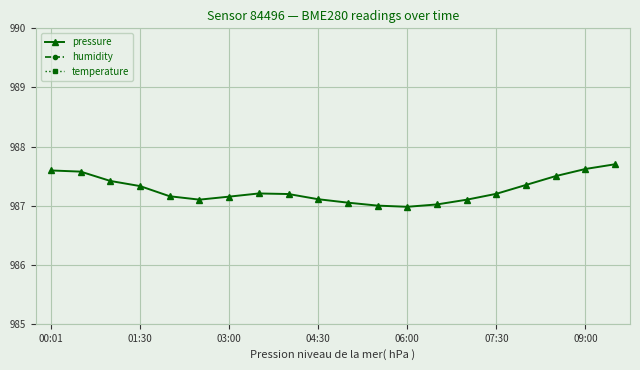

What is the difference between the maximum and minimum values in the humidity series?

41.8